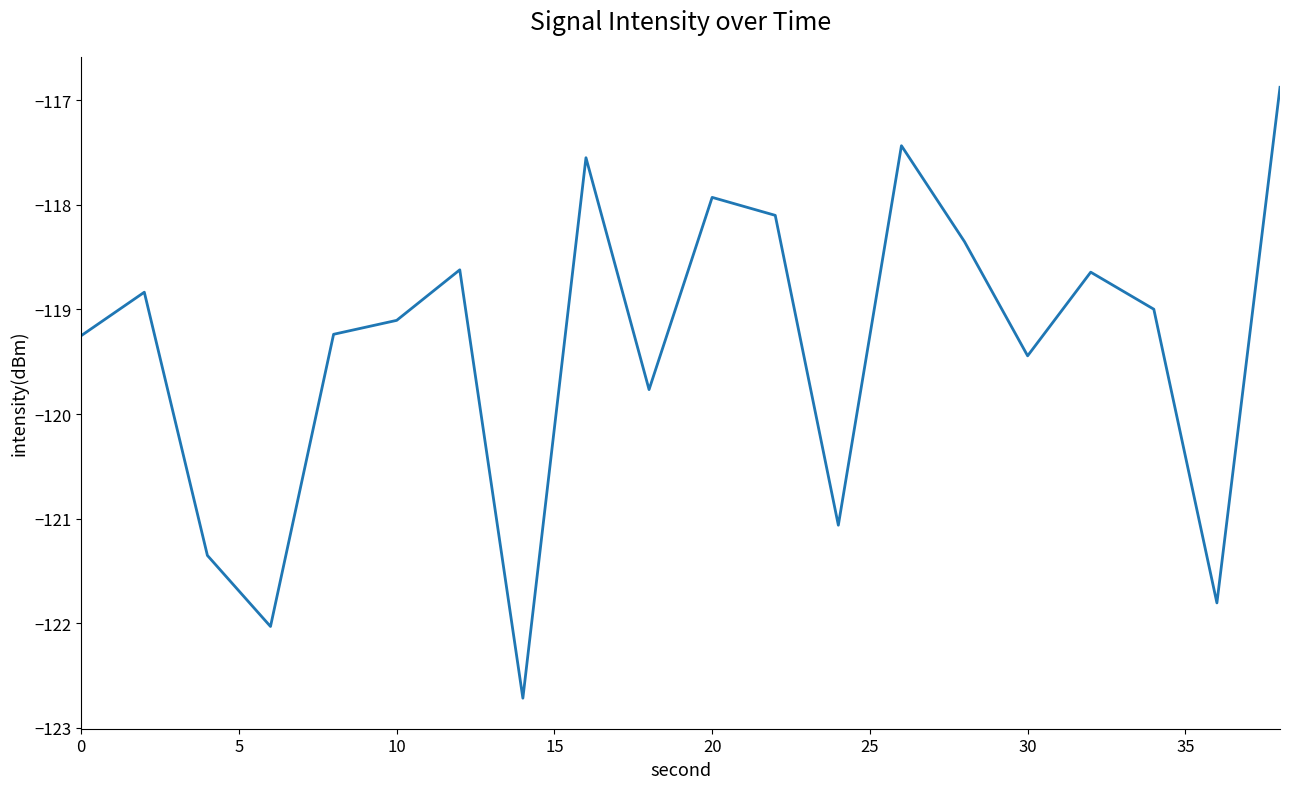

What is the difference between the maximum and minimum values?

5.8